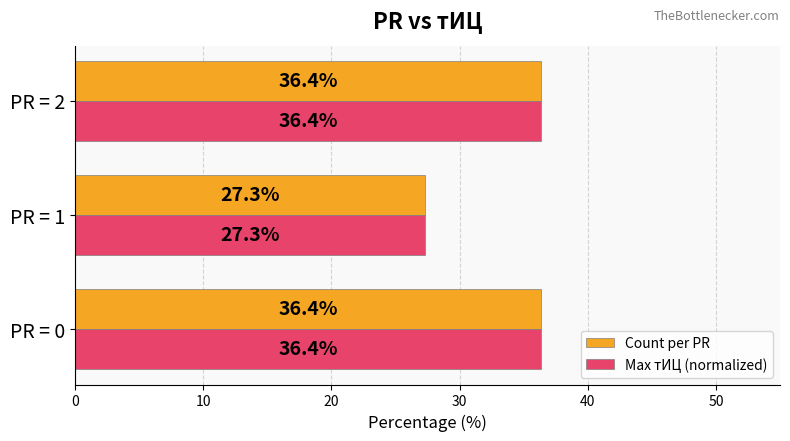

At how many categories does at least one series exceed 28?

2